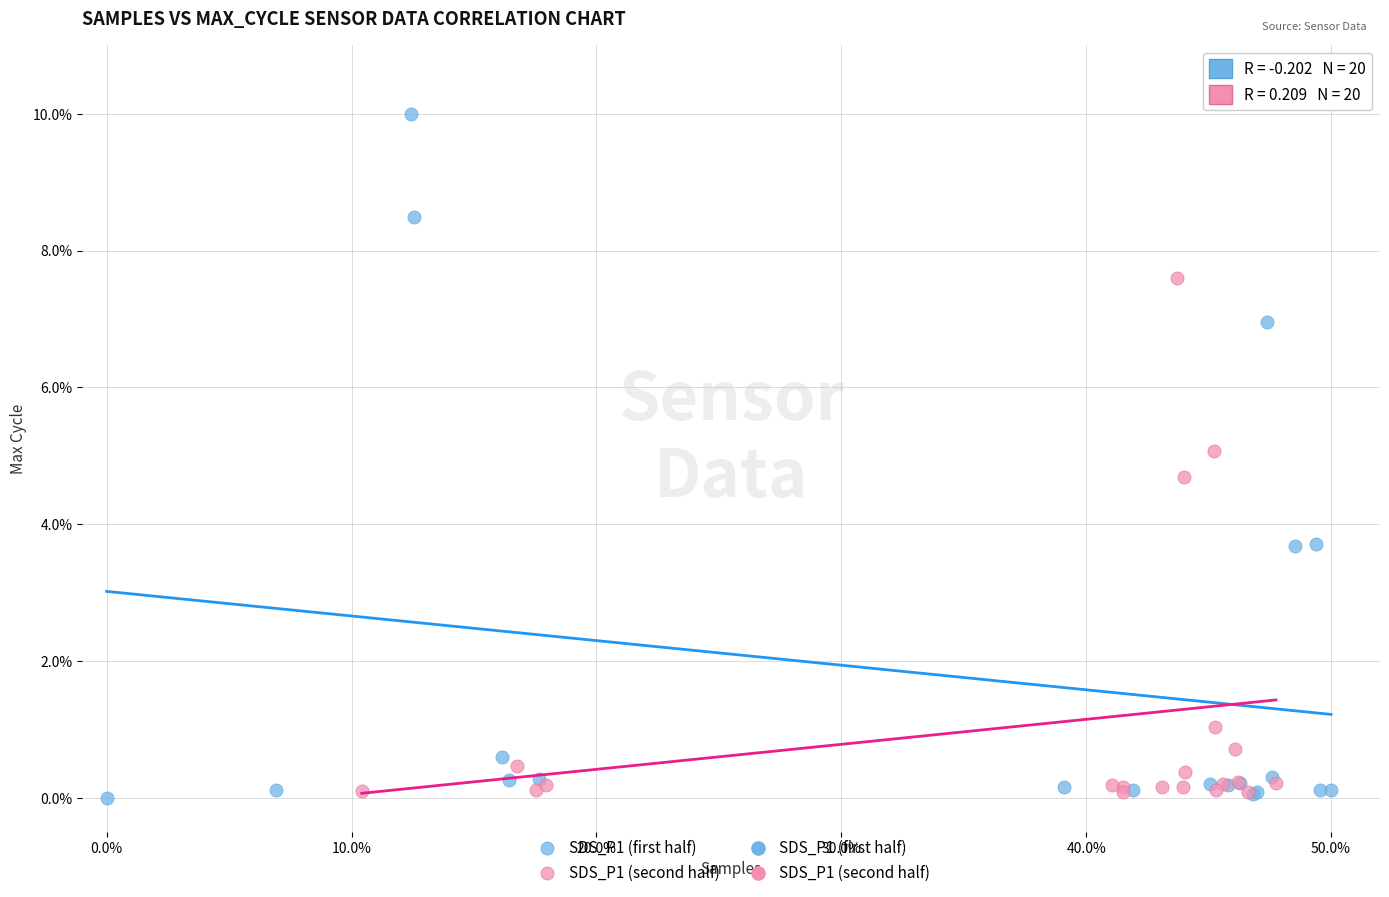

Which series has the largest Y range (max minus min)?

SDS_P1 (first half)